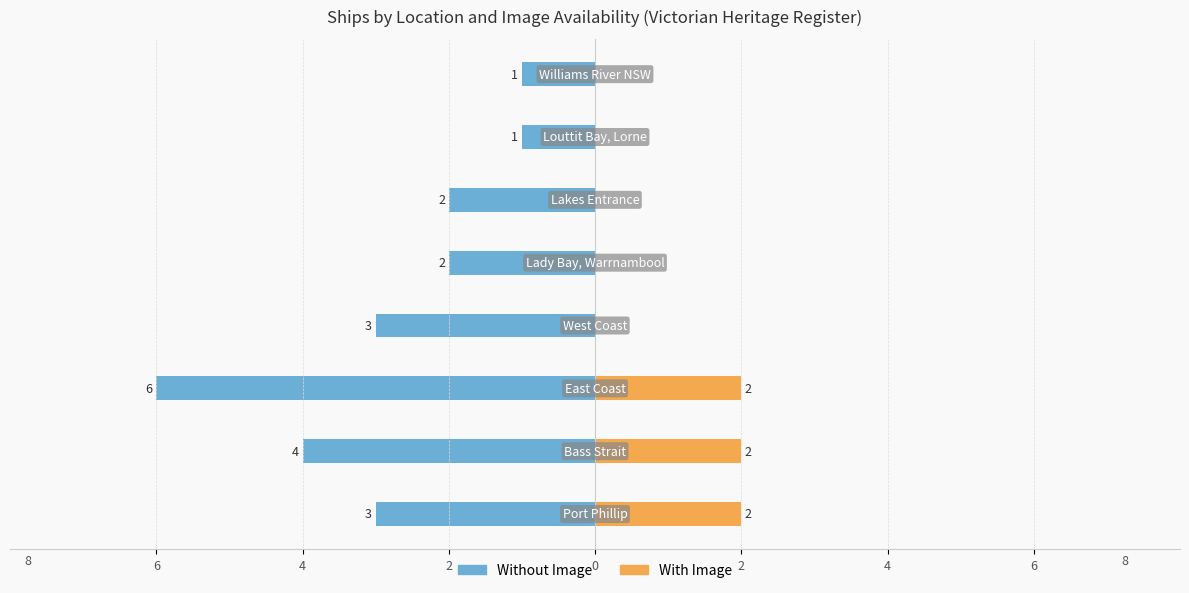

Count the With Image values in the range 0 to 2.

8